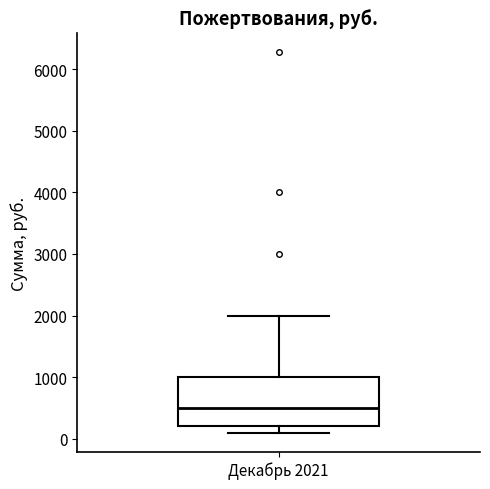

Where does the median line of the box for Декабрь 2021 sit on the y-axis? The values are not printed on the chart, so give them approximately, as read against the axis.

500